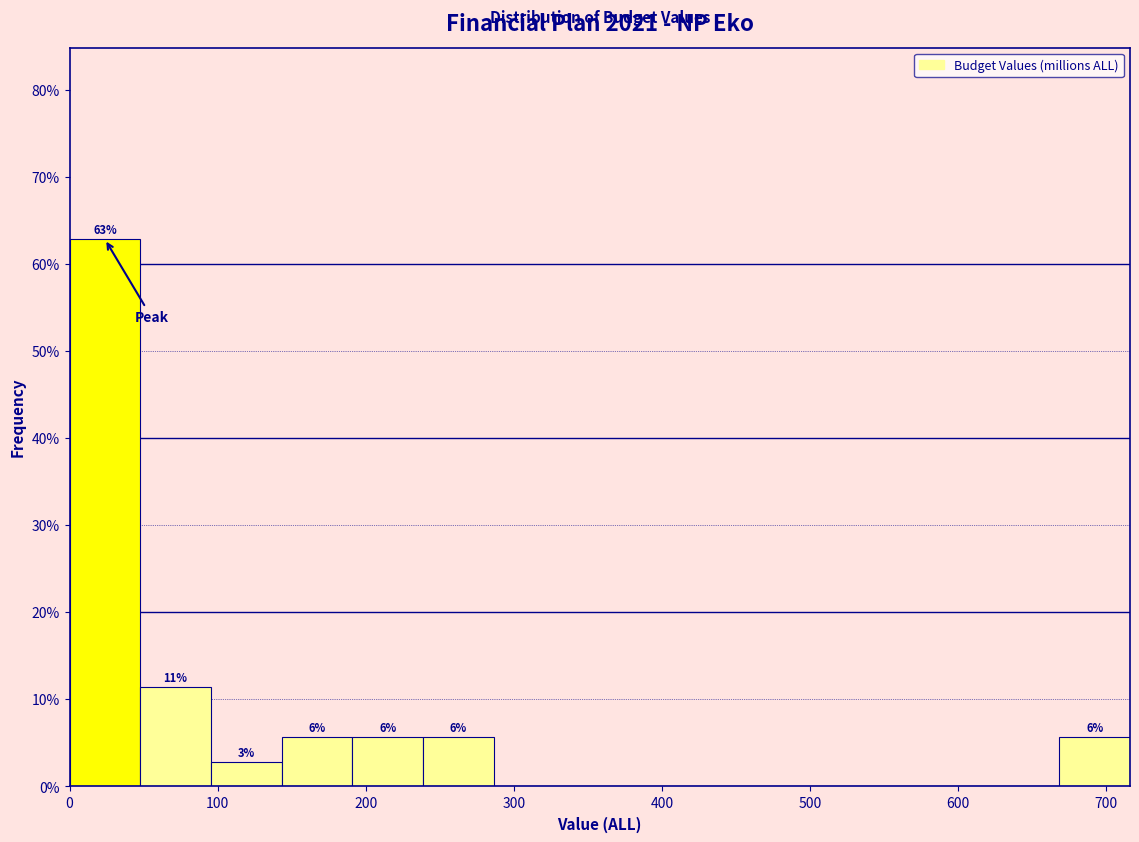

Which range on the x-axis has the tallest bar?

0 to 50